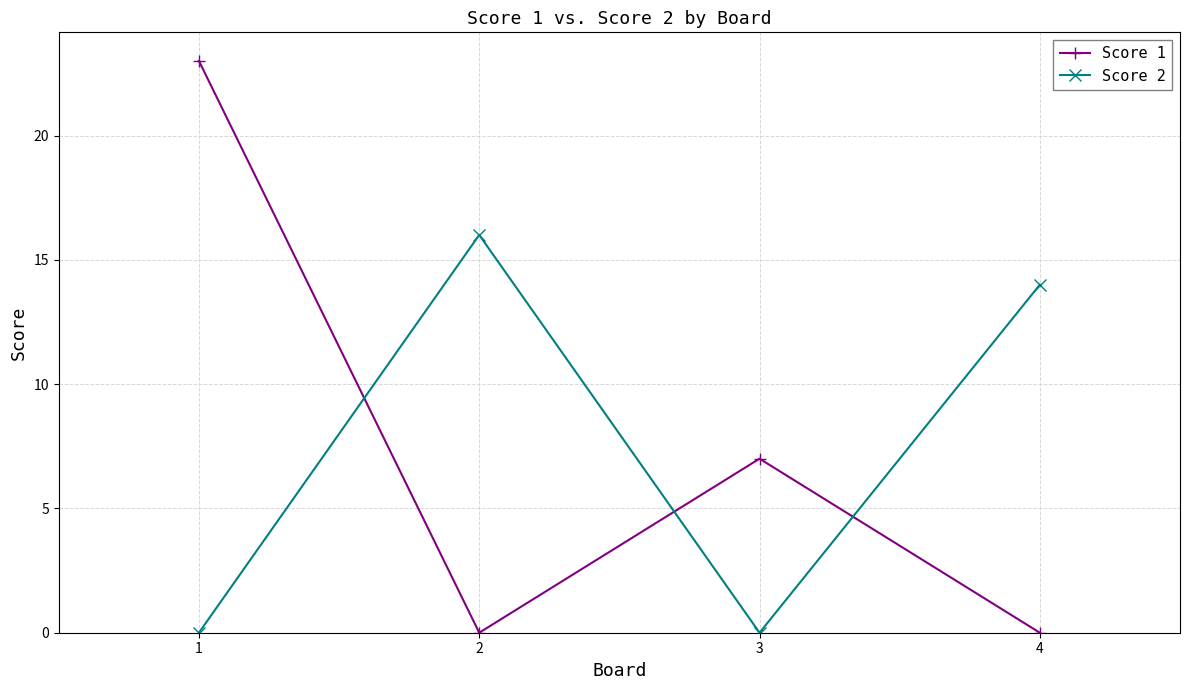

How many lines are shown in the chart?

2